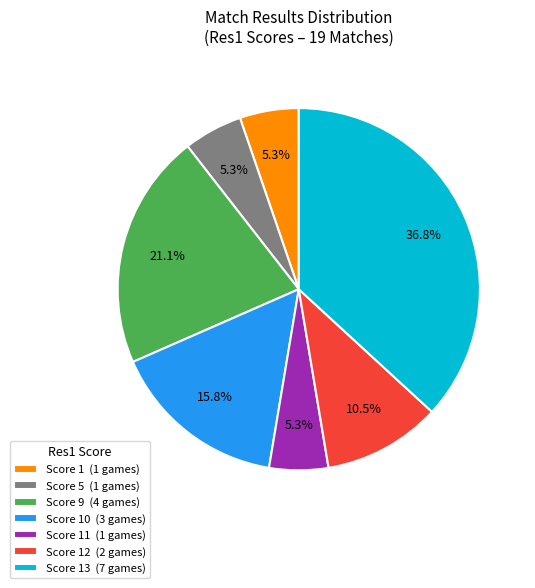

Is there a majority slice in this chart?

No